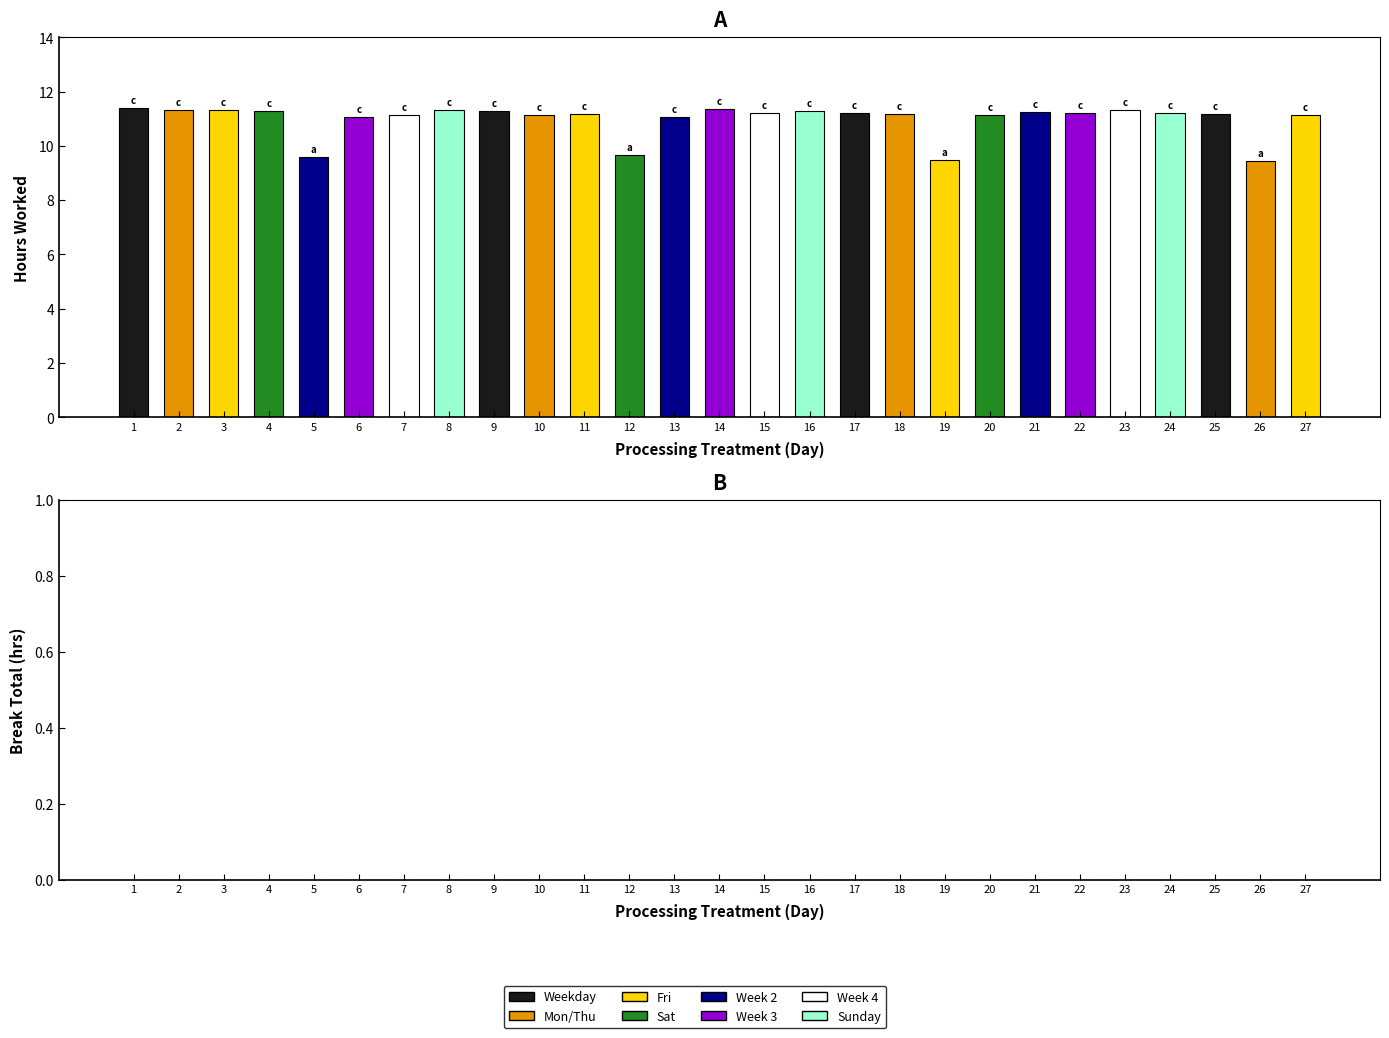

Approximately how many times larger is the value at 21 compared to 4?

1.0